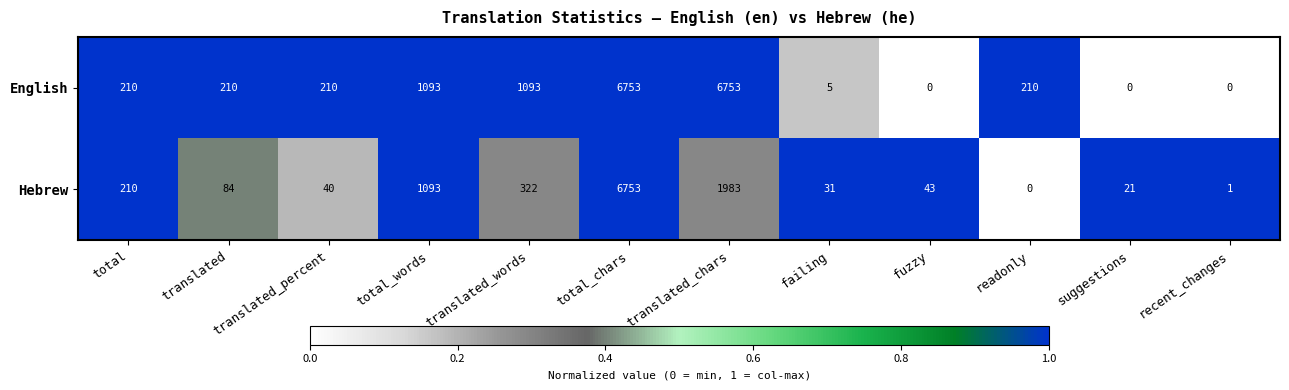

Between total_words and readonly, which series saw the biggest shift?

Hebrew